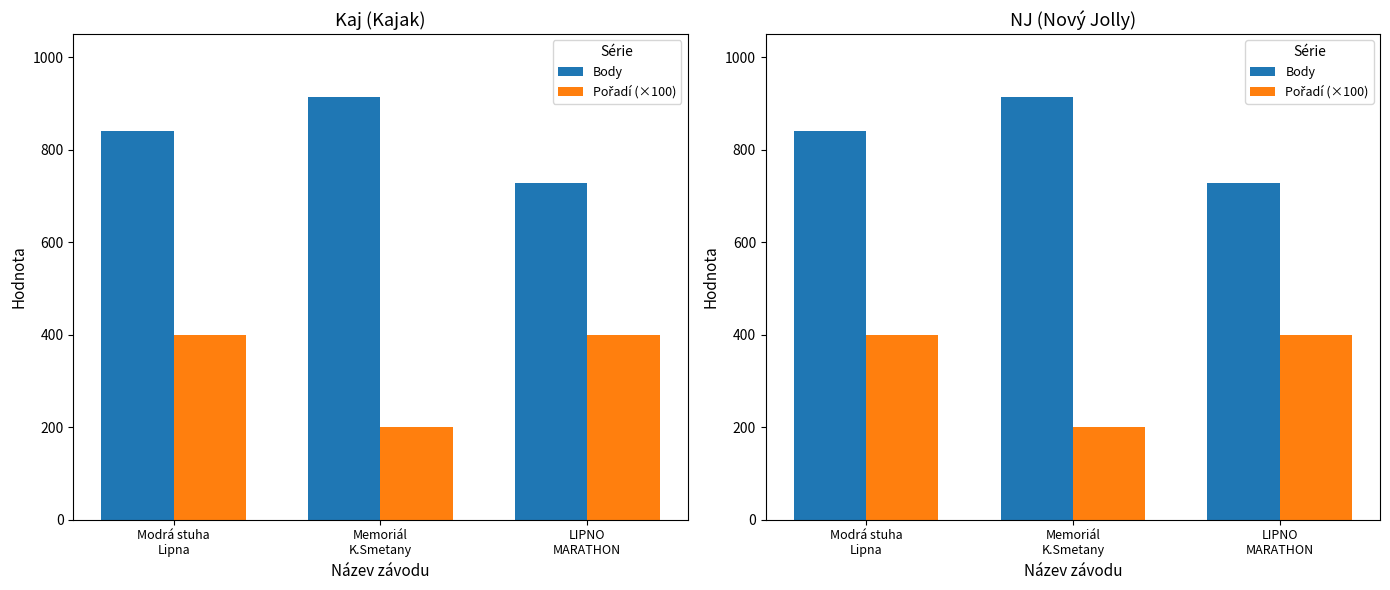

List the series in order of their overall mean, lowest first.

Pořadí (×100), Body